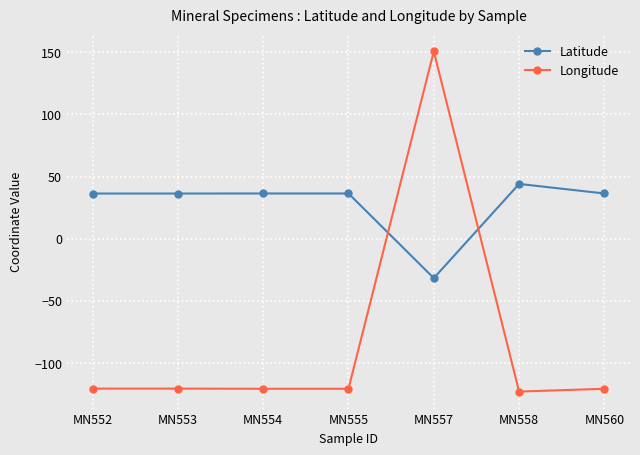

At how many categories does at least one series exceed 48?

1